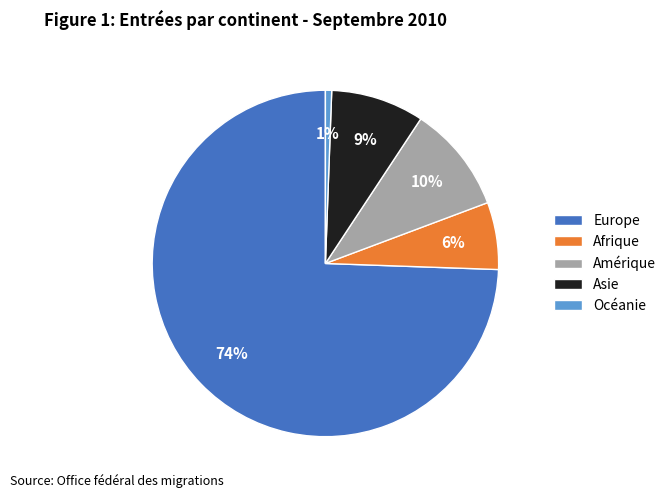

To the nearest percent, what is the combined percentage of Afrique and Océanie?

7%